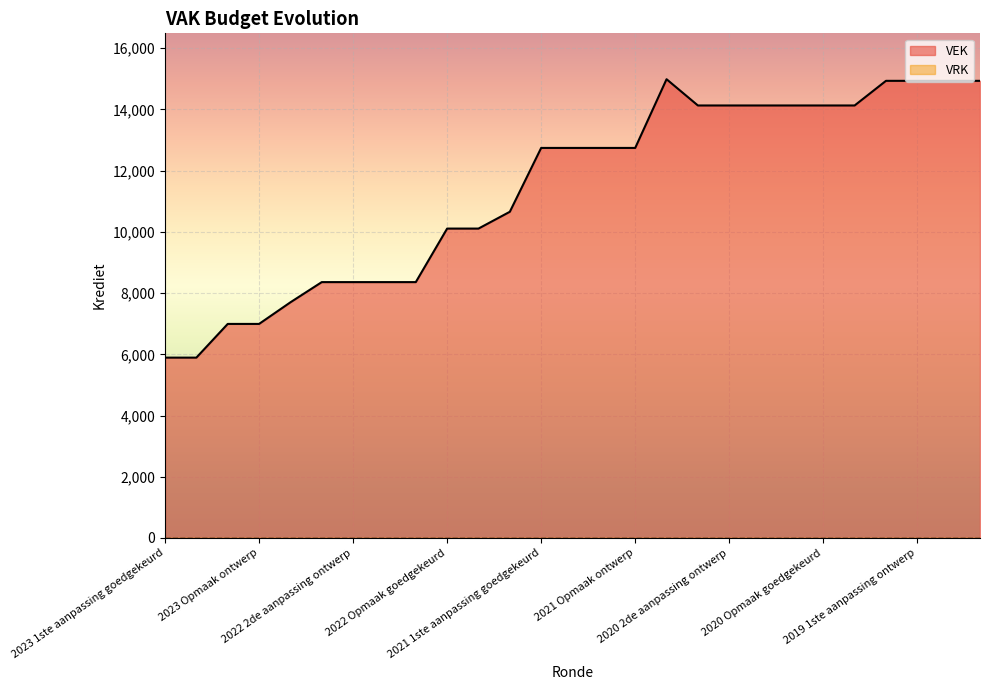

What is the label of the 17th point from the left?

2020 uitvoering